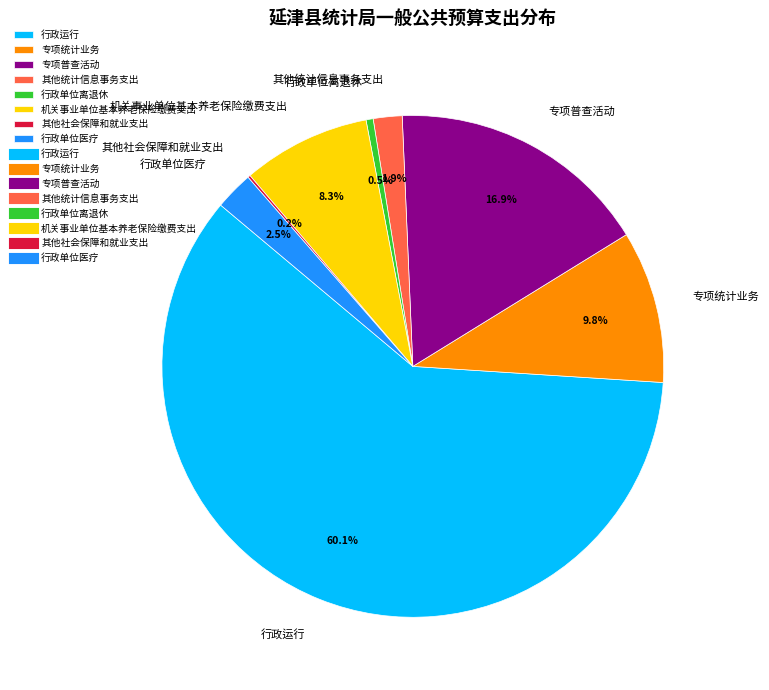

To the nearest percent, what portion does 机关事业单位基本养老保险缴费支出 represent?

8%